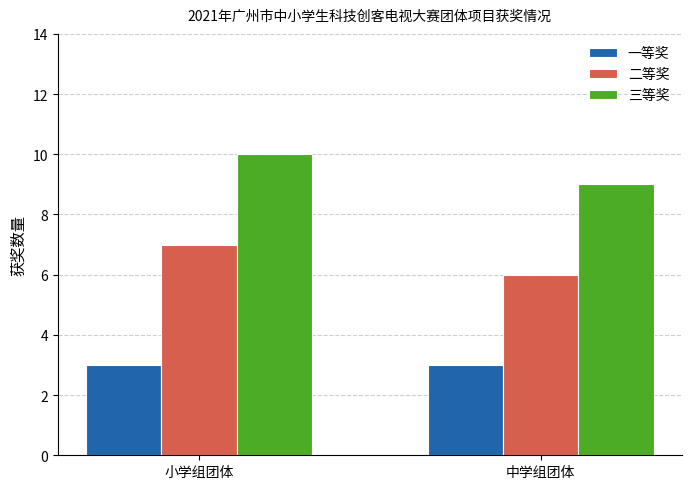

The value of 二等奖 at 小学组团体 is 7. True or false?

True